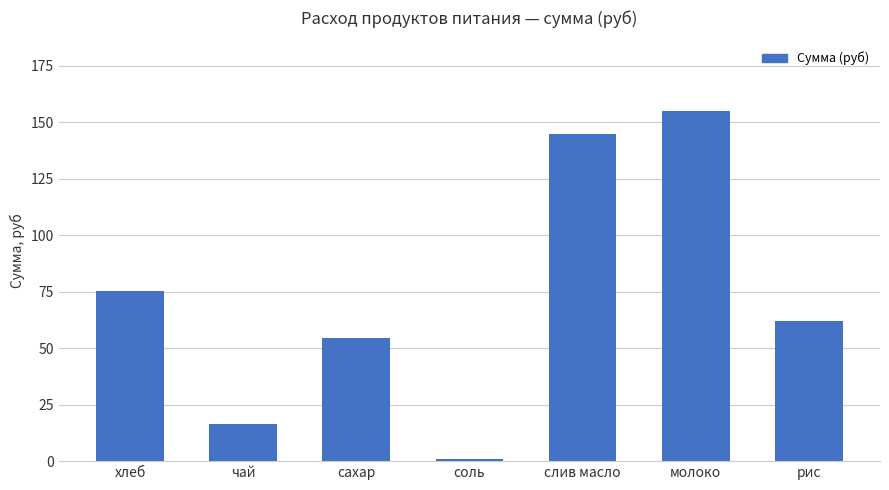

What is the difference between the second highest and minimum values?

144.0